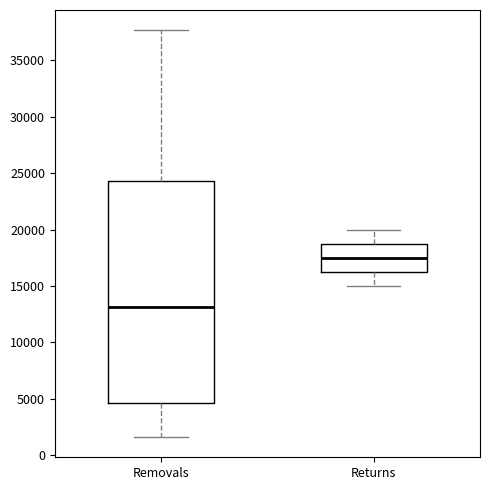

Where does the upper whisker of the box for Returns end on the y-axis? The values are not printed on the chart, so give them approximately, as read against the axis.

20000